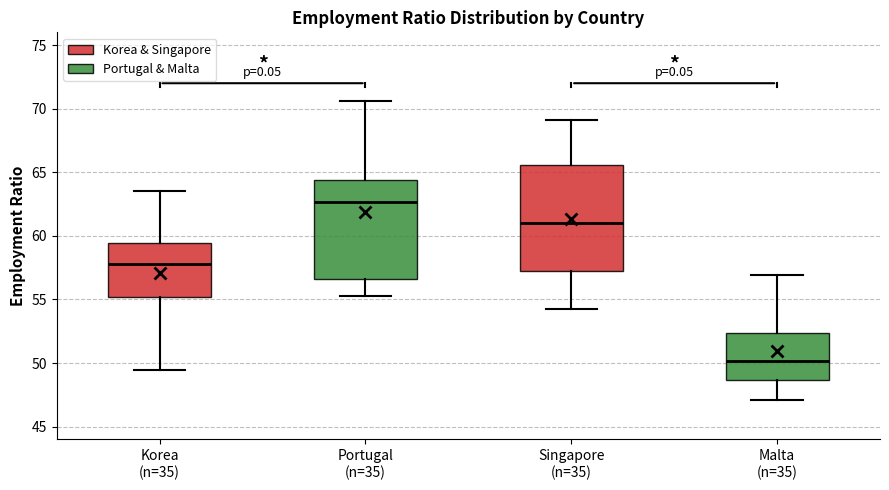

Where is the lower edge of the box for Portugal (n=35) on the y-axis? The values are not printed on the chart, so give them approximately, as read against the axis.

56.5